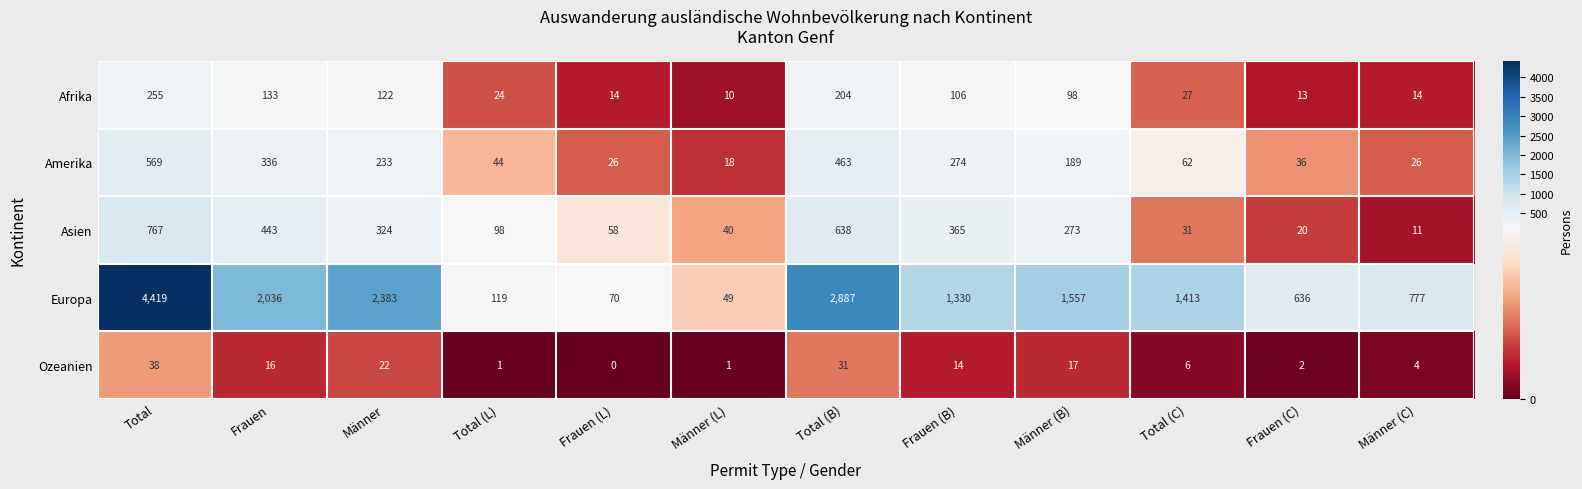

Where is Amerika nearest to the value 293?

Frauen (B)